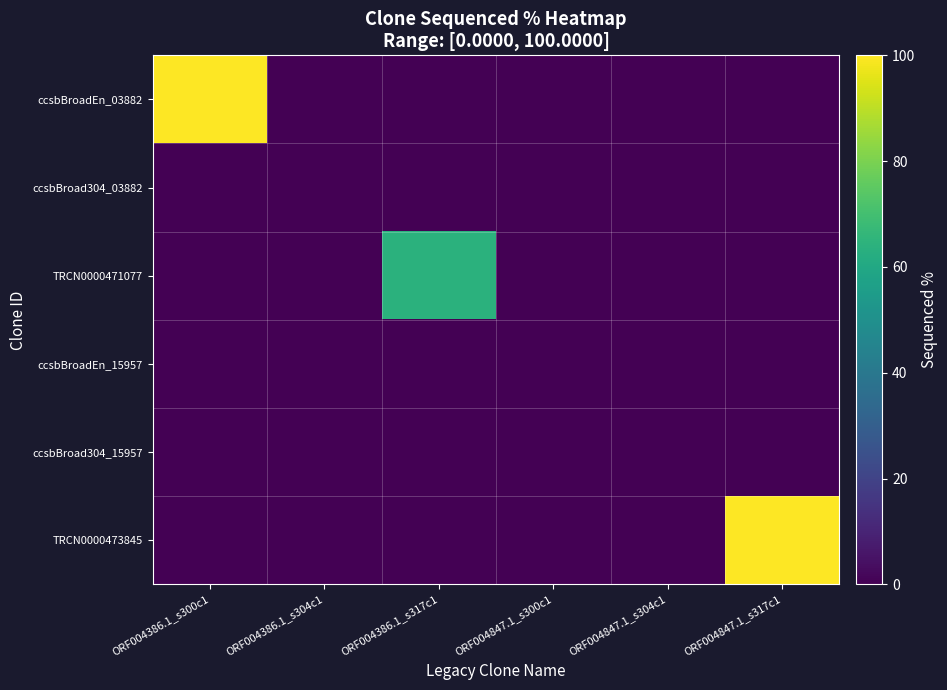

At how many categories does at least one series exceed 50?

3